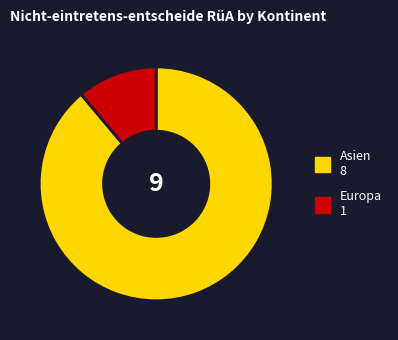

Is there any slice that represents more than half of the pie?

Yes